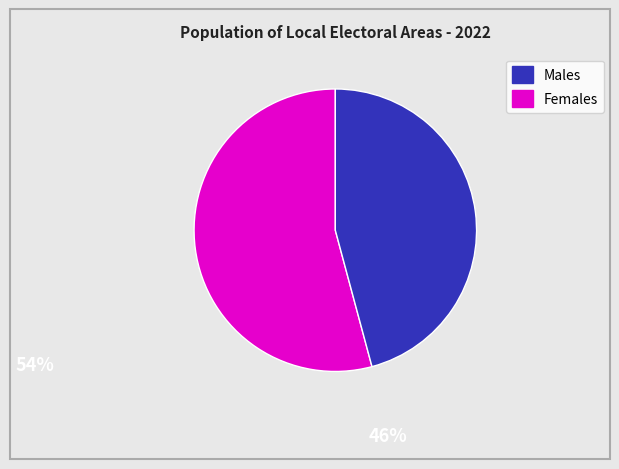

Is there any slice that represents more than half of the pie?

Yes